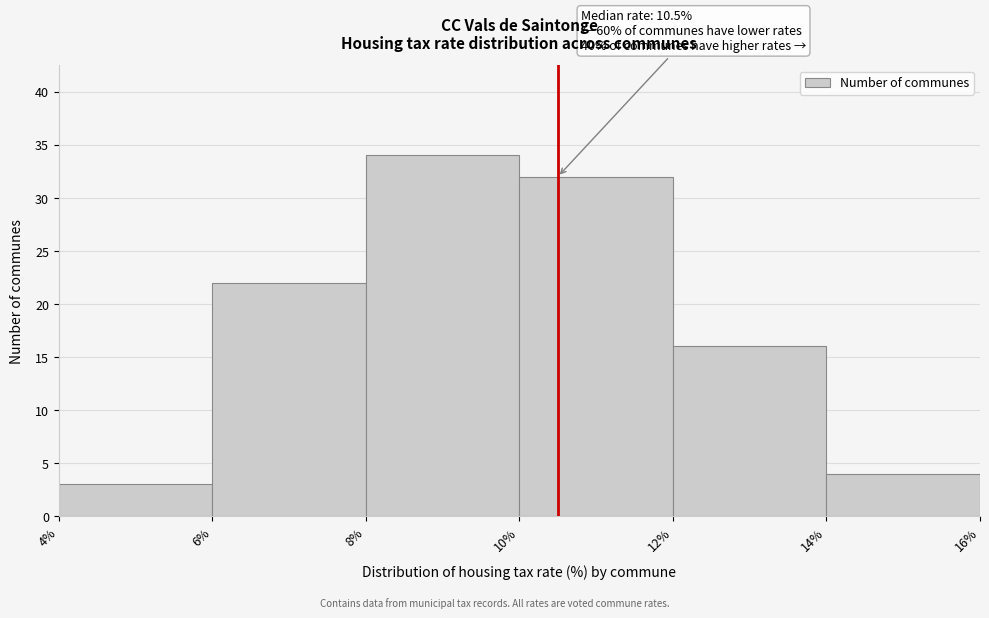

Which range on the x-axis has the tallest bar?

8% to 10%